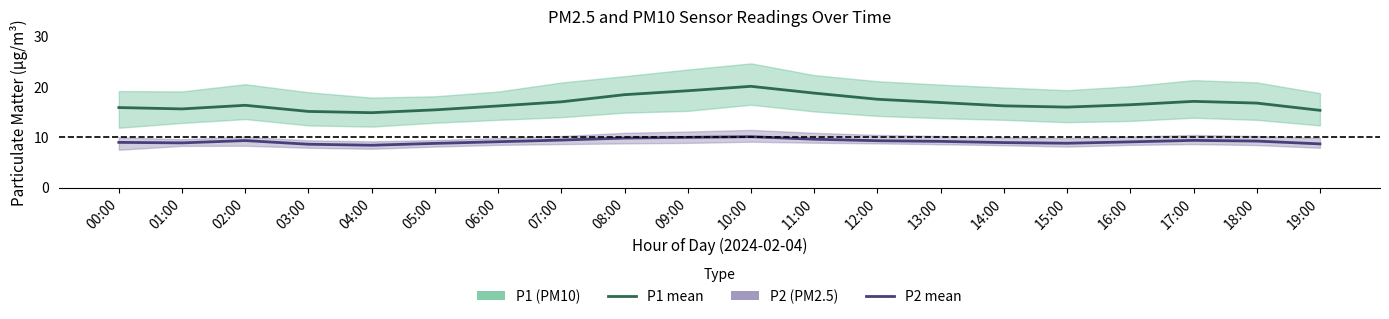

What is the value of the P1 (PM10) point at the 16th from the left?

16.0